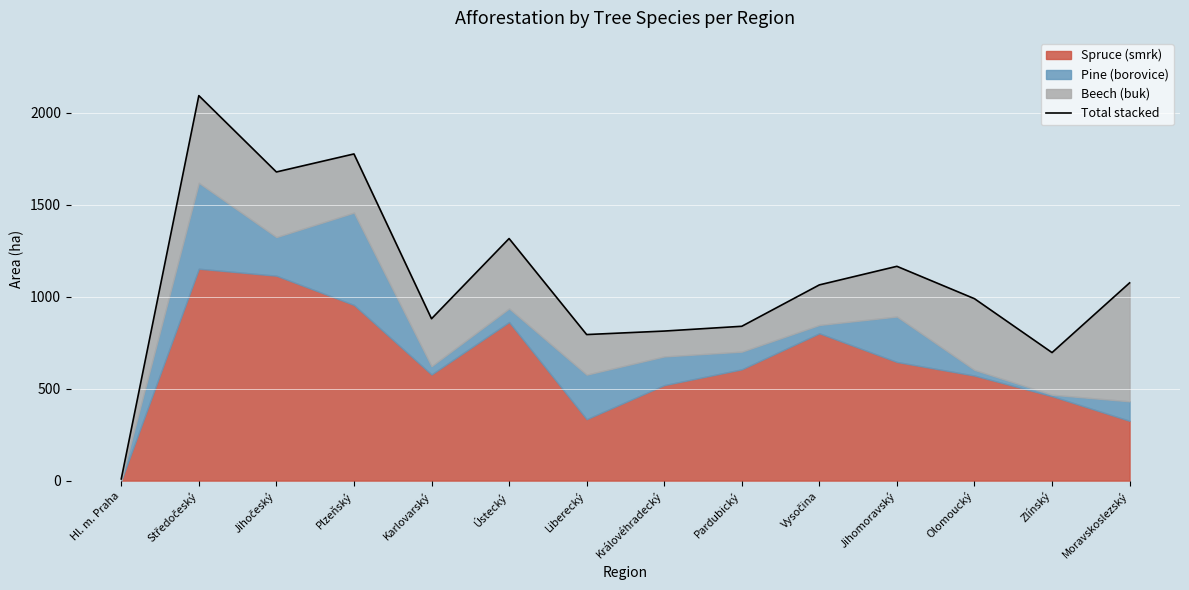

What is the label of the 10th point from the left?

Vysočina